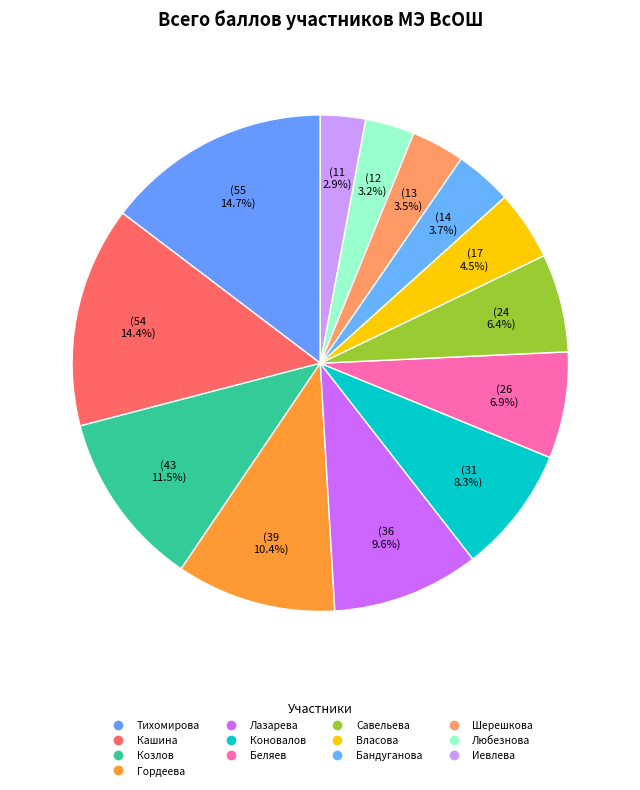

To the nearest percent, what is the average slice percentage?

8%